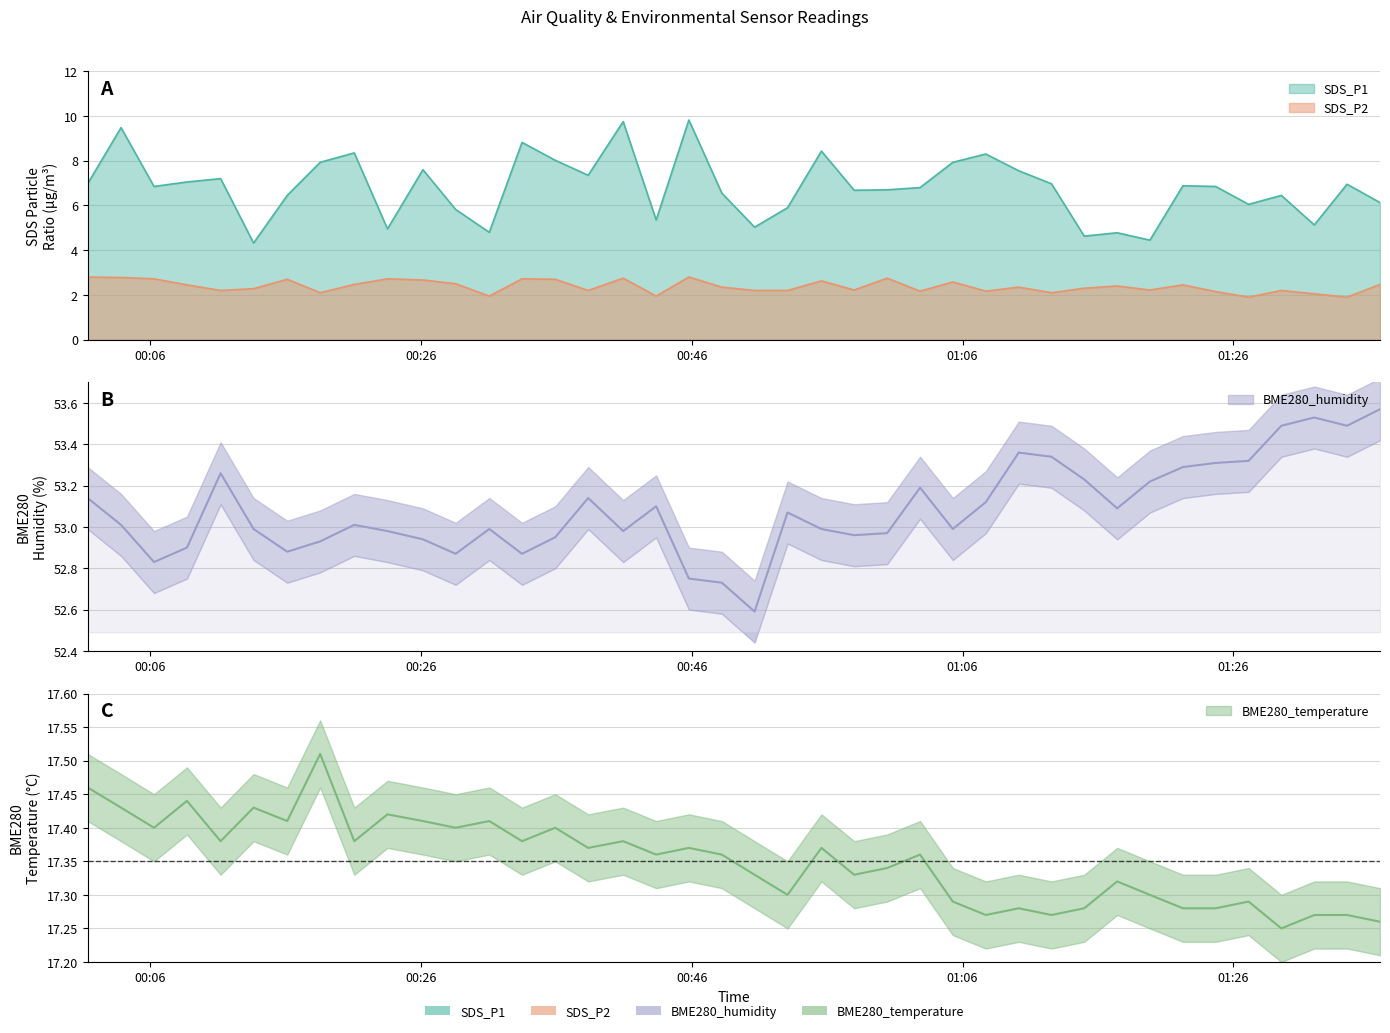

Reading left to right, list all the values displayed in this chart.

SDS_P1: 2022/12/07 00:01:25=7.0	2022/12/07 00:03:53=9.5	2022/12/07 00:06:19=6.8	2022/12/07 00:08:45=7.0	2022/12/07 00:11:14=7.2	2022/12/07 00:13:40=4.3	2022/12/07 00:16:09=6.5	2022/12/07 00:18:35=7.9	2022/12/07 00:21:06=8.3	2022/12/07 00:23:33=5.0	2022/12/07 00:26:10=7.6	2022/12/07 00:28:35=5.8	2022/12/07 00:31:04=4.8	2022/12/07 00:33:29=8.8	2022/12/07 00:35:56=8.0	2022/12/07 00:38:22=7.3	2022/12/07 00:40:57=9.8	2022/12/07 00:43:23=5.3	2022/12/07 00:45:48=9.8	2022/12/07 00:48:14=6.5	2022/12/07 00:50:39=5.0	2022/12/07 00:53:05=5.9	2022/12/07 00:55:35=8.4	2022/12/07 00:58:00=6.7	2022/12/07 01:00:26=6.7	2022/12/07 01:02:52=6.8	2022/12/07 01:05:17=7.9	2022/12/07 01:07:43=8.3	2022/12/07 01:10:09=7.5	2022/12/07 01:12:34=7.0	2022/12/07 01:14:59=4.6	2022/12/07 01:17:25=4.8	2022/12/07 01:19:50=4.5	2022/12/07 01:22:16=6.9	2022/12/07 01:24:41=6.8	2022/12/07 01:27:07=6.0	2022/12/07 01:29:32=6.5	2022/12/07 01:31:58=5.1	2022/12/07 01:34:23=7.0	2022/12/07 01:36:49=6.1
SDS_P2: 2022/12/07 00:01:25=2.8	2022/12/07 00:03:53=2.8	2022/12/07 00:06:19=2.7	2022/12/07 00:08:45=2.5	2022/12/07 00:11:14=2.2	2022/12/07 00:13:40=2.3	2022/12/07 00:16:09=2.7	2022/12/07 00:18:35=2.1	2022/12/07 00:21:06=2.5	2022/12/07 00:23:33=2.7	2022/12/07 00:26:10=2.7	2022/12/07 00:28:35=2.5	2022/12/07 00:31:04=1.9	2022/12/07 00:33:29=2.7	2022/12/07 00:35:56=2.7	2022/12/07 00:38:22=2.2	2022/12/07 00:40:57=2.8	2022/12/07 00:43:23=1.9	2022/12/07 00:45:48=2.8	2022/12/07 00:48:14=2.4	2022/12/07 00:50:39=2.2	2022/12/07 00:53:05=2.2	2022/12/07 00:55:35=2.6	2022/12/07 00:58:00=2.2	2022/12/07 01:00:26=2.8	2022/12/07 01:02:52=2.2	2022/12/07 01:05:17=2.6	2022/12/07 01:07:43=2.2	2022/12/07 01:10:09=2.4	2022/12/07 01:12:34=2.1	2022/12/07 01:14:59=2.3	2022/12/07 01:17:25=2.4	2022/12/07 01:19:50=2.2	2022/12/07 01:22:16=2.5	2022/12/07 01:24:41=2.1	2022/12/07 01:27:07=1.9	2022/12/07 01:29:32=2.2	2022/12/07 01:31:58=2.0	2022/12/07 01:34:23=1.9	2022/12/07 01:36:49=2.5
BME280_humidity: 2022/12/07 00:01:25=53.1	2022/12/07 00:03:53=53.0	2022/12/07 00:06:19=52.8	2022/12/07 00:08:45=52.9	2022/12/07 00:11:14=53.3	2022/12/07 00:13:40=53.0	2022/12/07 00:16:09=52.9	2022/12/07 00:18:35=52.9	2022/12/07 00:21:06=53.0	2022/12/07 00:23:33=53.0	2022/12/07 00:26:10=52.9	2022/12/07 00:28:35=52.9	2022/12/07 00:31:04=53.0	2022/12/07 00:33:29=52.9	2022/12/07 00:35:56=53.0	2022/12/07 00:38:22=53.1	2022/12/07 00:40:57=53.0	2022/12/07 00:43:23=53.1	2022/12/07 00:45:48=52.8	2022/12/07 00:48:14=52.7	2022/12/07 00:50:39=52.6	2022/12/07 00:53:05=53.1	2022/12/07 00:55:35=53.0	2022/12/07 00:58:00=53.0	2022/12/07 01:00:26=53.0	2022/12/07 01:02:52=53.2	2022/12/07 01:05:17=53.0	2022/12/07 01:07:43=53.1	2022/12/07 01:10:09=53.4	2022/12/07 01:12:34=53.3	2022/12/07 01:14:59=53.2	2022/12/07 01:17:25=53.1	2022/12/07 01:19:50=53.2	2022/12/07 01:22:16=53.3	2022/12/07 01:24:41=53.3	2022/12/07 01:27:07=53.3	2022/12/07 01:29:32=53.5	2022/12/07 01:31:58=53.5	2022/12/07 01:34:23=53.5	2022/12/07 01:36:49=53.6
BME280_temperature: 2022/12/07 00:01:25=17.5	2022/12/07 00:03:53=17.4	2022/12/07 00:06:19=17.4	2022/12/07 00:08:45=17.4	2022/12/07 00:11:14=17.4	2022/12/07 00:13:40=17.4	2022/12/07 00:16:09=17.4	2022/12/07 00:18:35=17.5	2022/12/07 00:21:06=17.4	2022/12/07 00:23:33=17.4	2022/12/07 00:26:10=17.4	2022/12/07 00:28:35=17.4	2022/12/07 00:31:04=17.4	2022/12/07 00:33:29=17.4	2022/12/07 00:35:56=17.4	2022/12/07 00:38:22=17.4	2022/12/07 00:40:57=17.4	2022/12/07 00:43:23=17.4	2022/12/07 00:45:48=17.4	2022/12/07 00:48:14=17.4	2022/12/07 00:50:39=17.3	2022/12/07 00:53:05=17.3	2022/12/07 00:55:35=17.4	2022/12/07 00:58:00=17.3	2022/12/07 01:00:26=17.3	2022/12/07 01:02:52=17.4	2022/12/07 01:05:17=17.3	2022/12/07 01:07:43=17.3	2022/12/07 01:10:09=17.3	2022/12/07 01:12:34=17.3	2022/12/07 01:14:59=17.3	2022/12/07 01:17:25=17.3	2022/12/07 01:19:50=17.3	2022/12/07 01:22:16=17.3	2022/12/07 01:24:41=17.3	2022/12/07 01:27:07=17.3	2022/12/07 01:29:32=17.2	2022/12/07 01:31:58=17.3	2022/12/07 01:34:23=17.3	2022/12/07 01:36:49=17.3